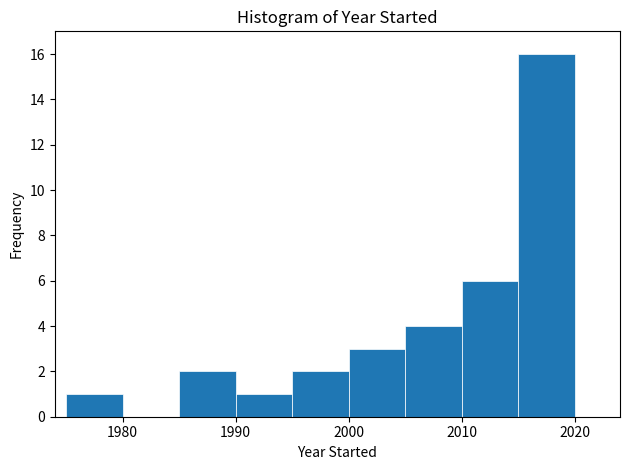

Reading left to right, list every bar in this chart as the range it spans on the x-axis followed by its height. The values are not printed on the chart, so give them approximately, as read against the axis.

1975 to 1980: 1
1980 to 1985: 0
1985 to 1990: 2
1990 to 1995: 1
1995 to 2000: 2
2000 to 2005: 3
2005 to 2010: 4
2010 to 2015: 6
2015 to 2020: 16